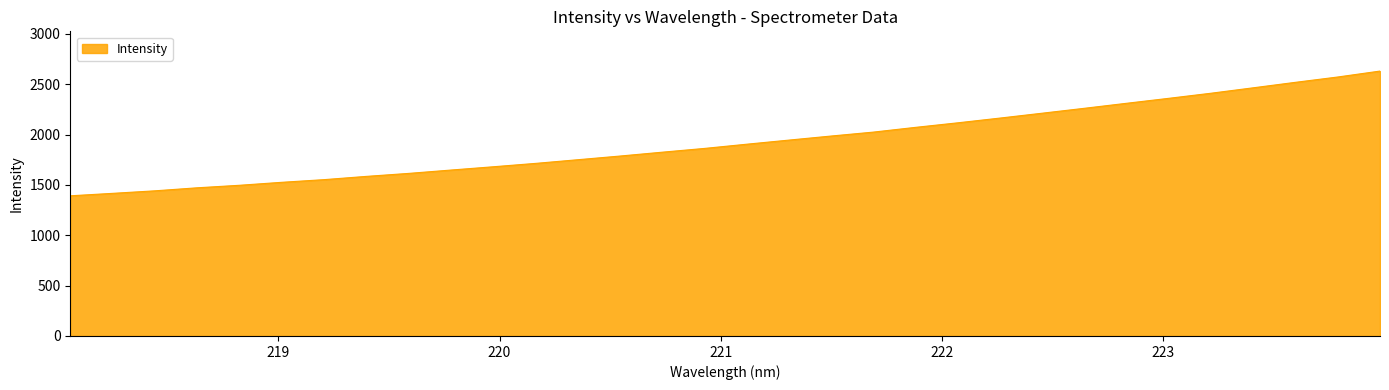

What is the smallest value displayed?

1391.8